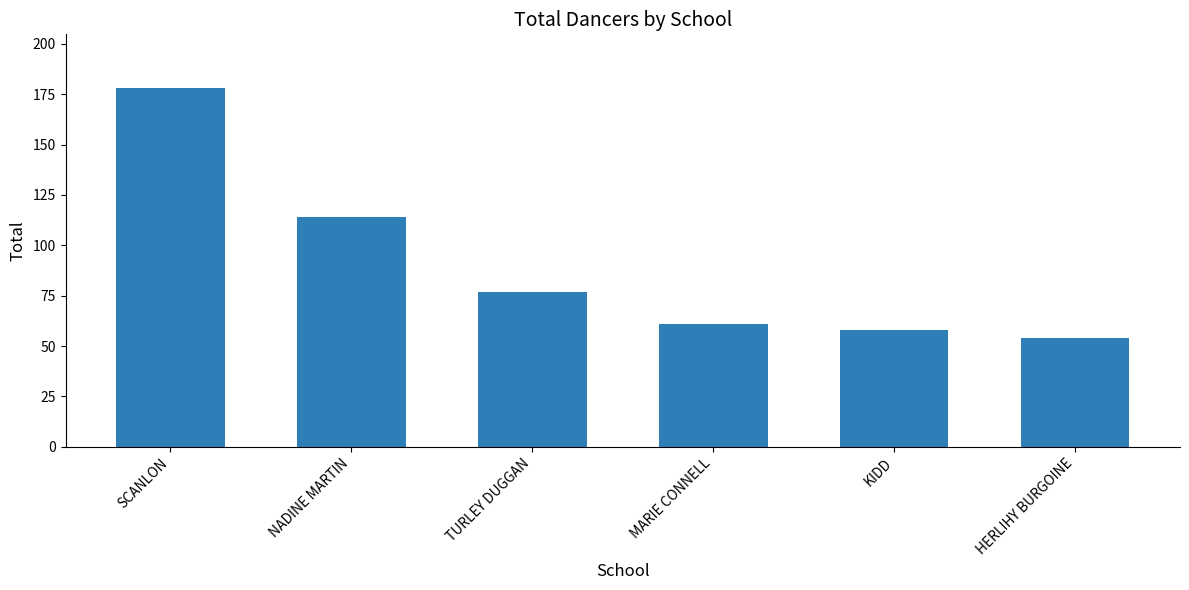

What is the difference between the second highest and minimum values?

60